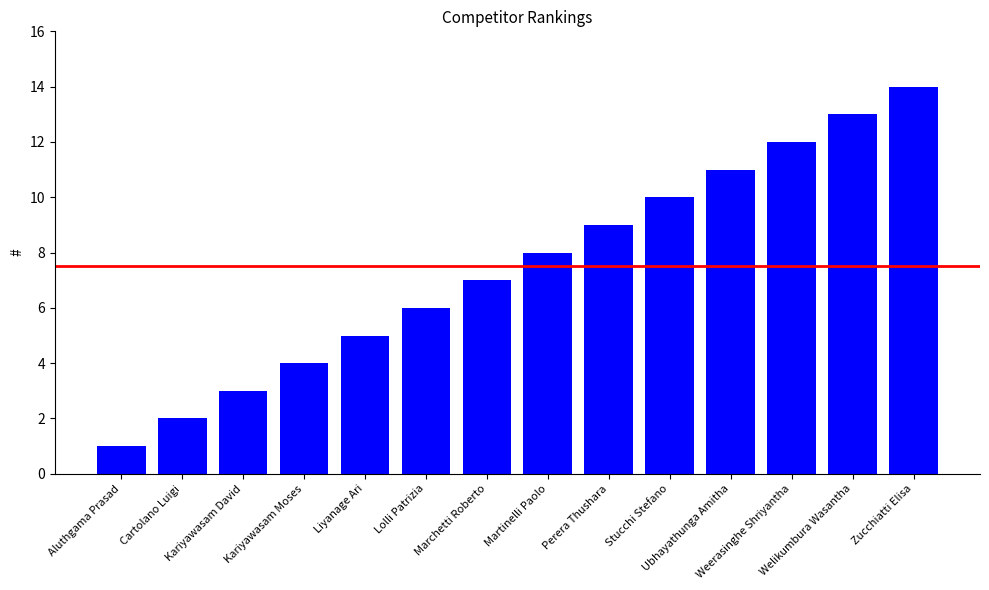

How many bars are there in total?

14